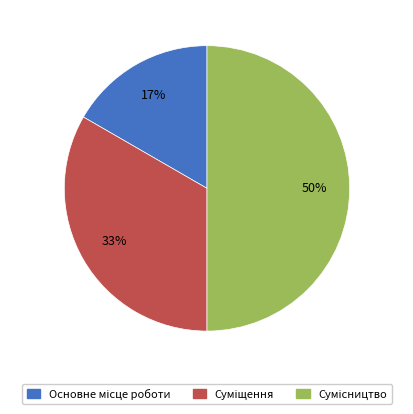

To the nearest percent, what is the difference between the largest and smallest slice percentages?

33%